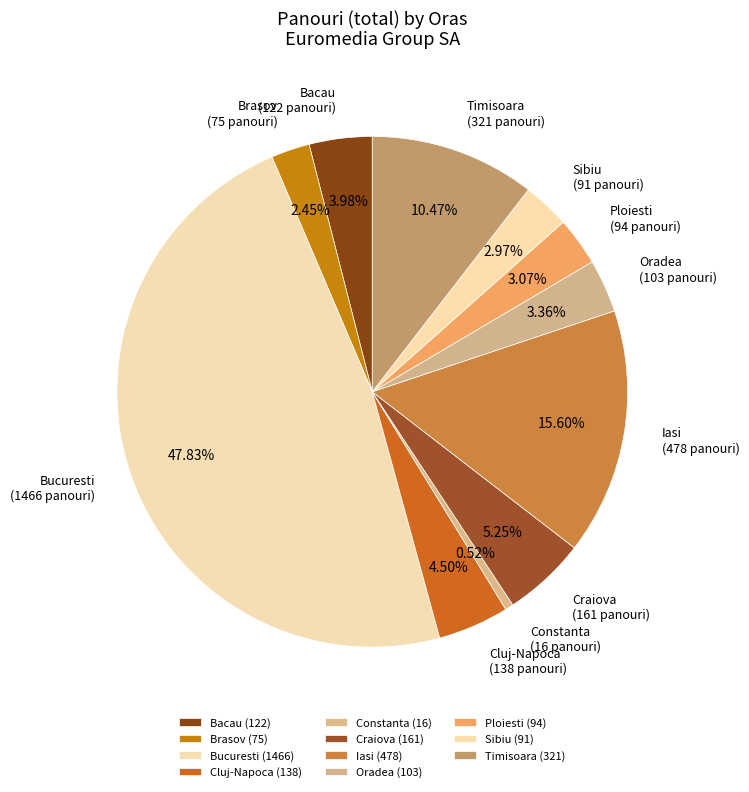

Which category has the smallest portion of the pie?

Constanta